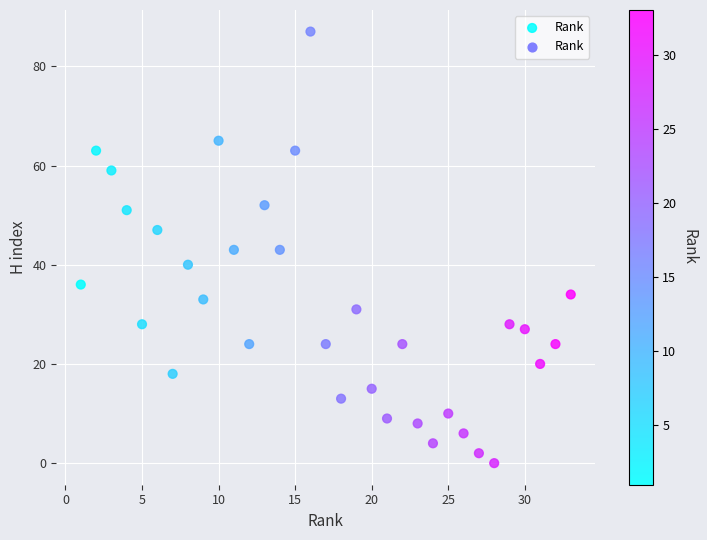

What is the range of Y values (max minus min)?

87